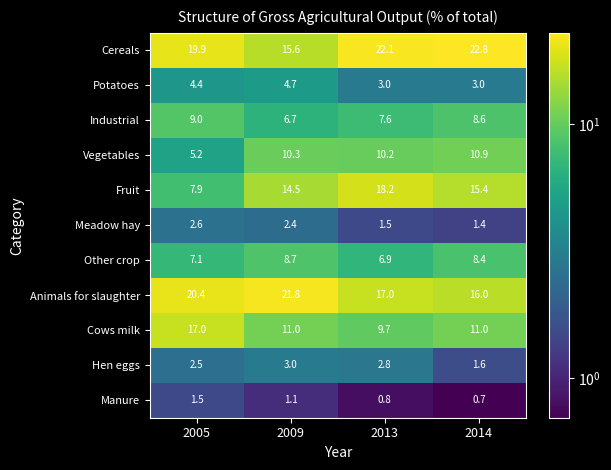

What is the sum of the Manure values at 2005 and 2014?

2.2